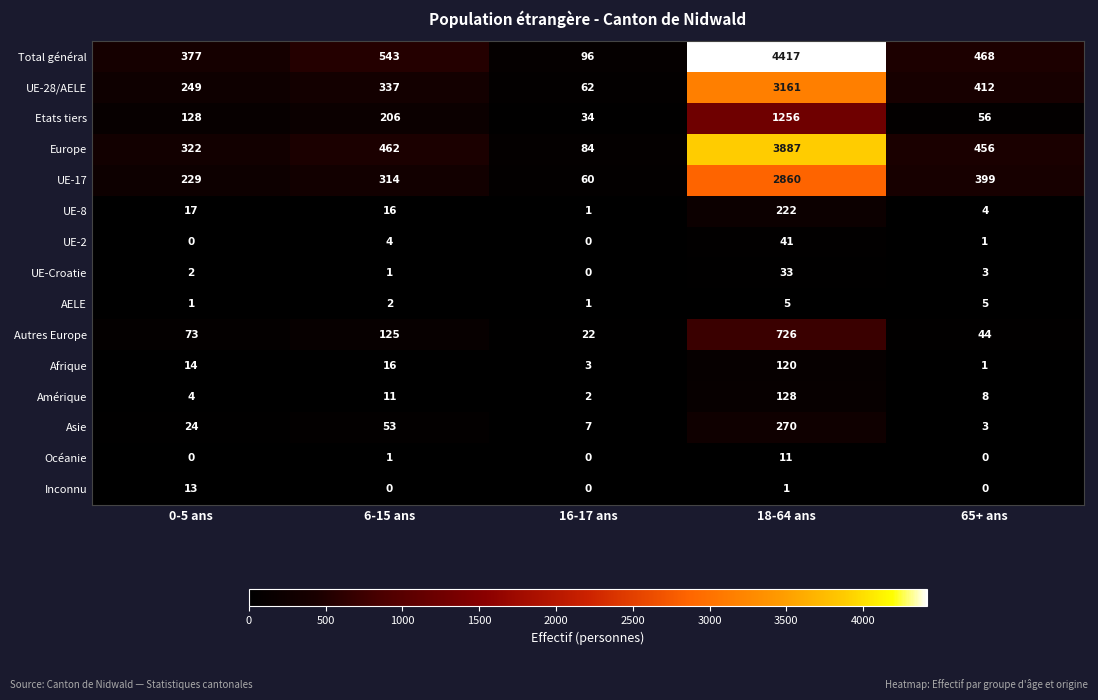

List the labels in order of UE-28/AELE value, smallest first.

16-17 ans, 0-5 ans, 6-15 ans, 65+ ans, 18-64 ans